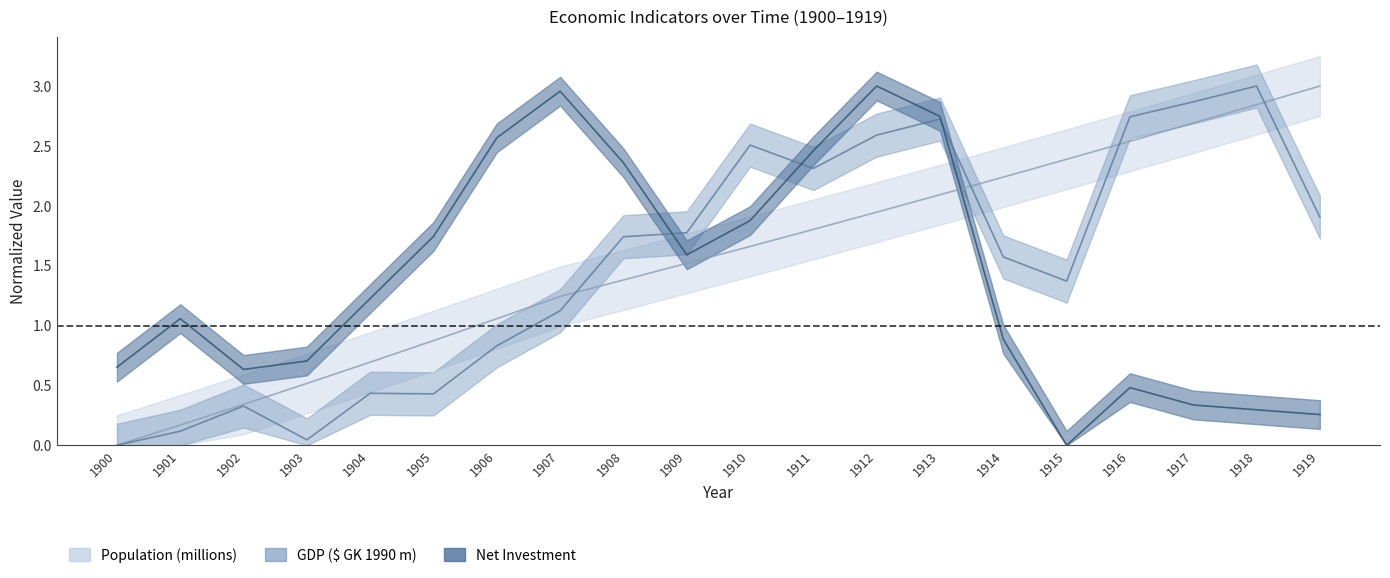

Where do Population (millions) and GDP ($ GK 1990 m) first cross each other?

1907 and 1908